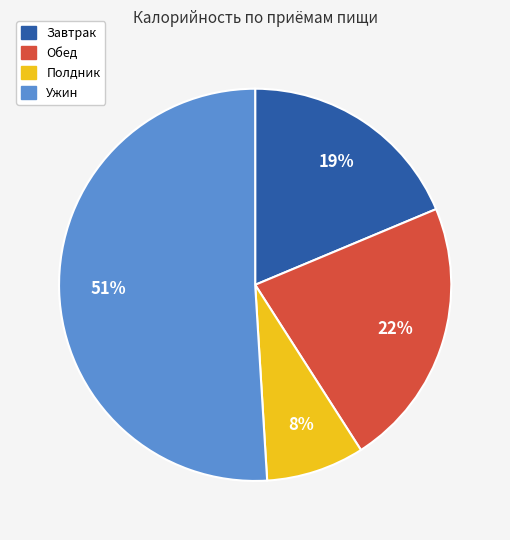

Does any single category account for the majority?

Yes